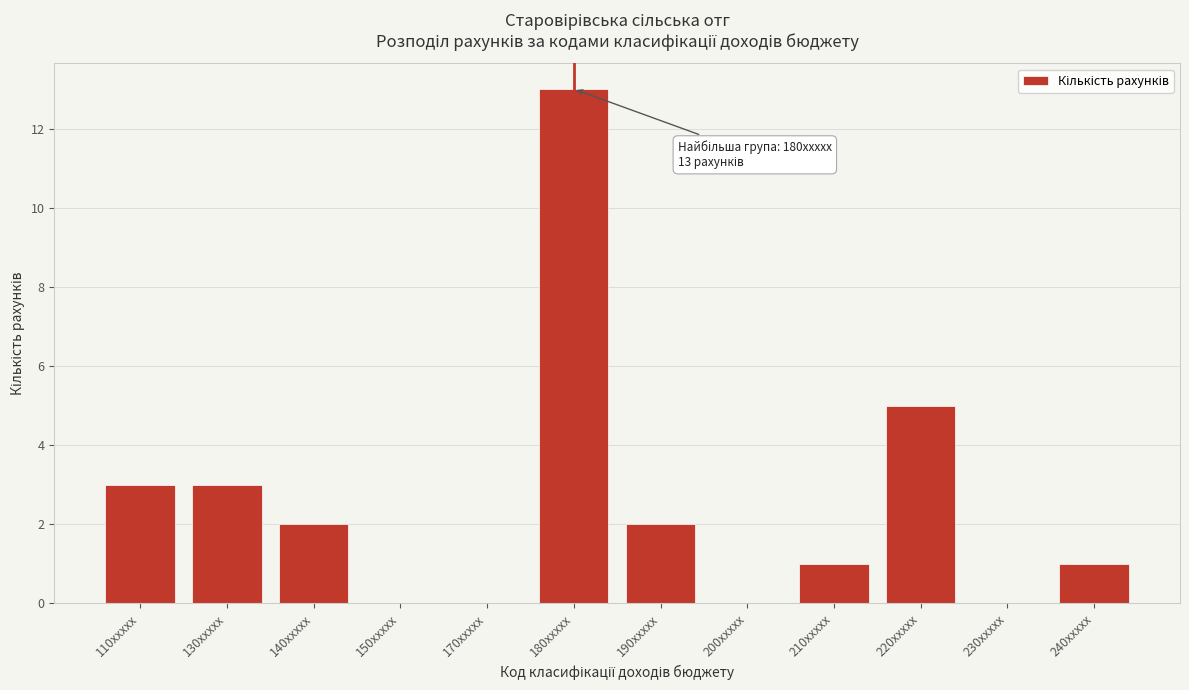

Reading left to right, extract all data points from this chart.

110xxxxx=3	130xxxxx=3	140xxxxx=2	150xxxxx=0	170xxxxx=0	180xxxxx=13	190xxxxx=2	200xxxxx=0	210xxxxx=1	220xxxxx=5	230xxxxx=0	240xxxxx=1